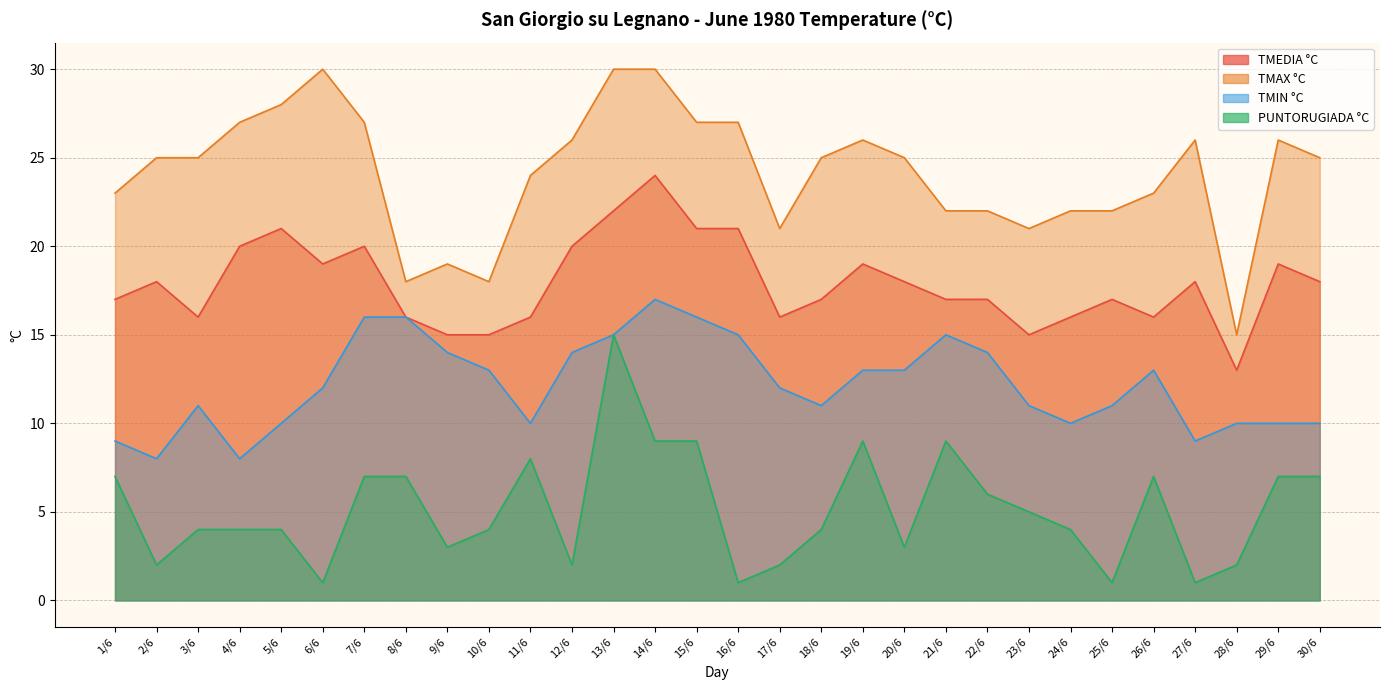

Which has a higher value, 6/6 or 17/6?

6/6